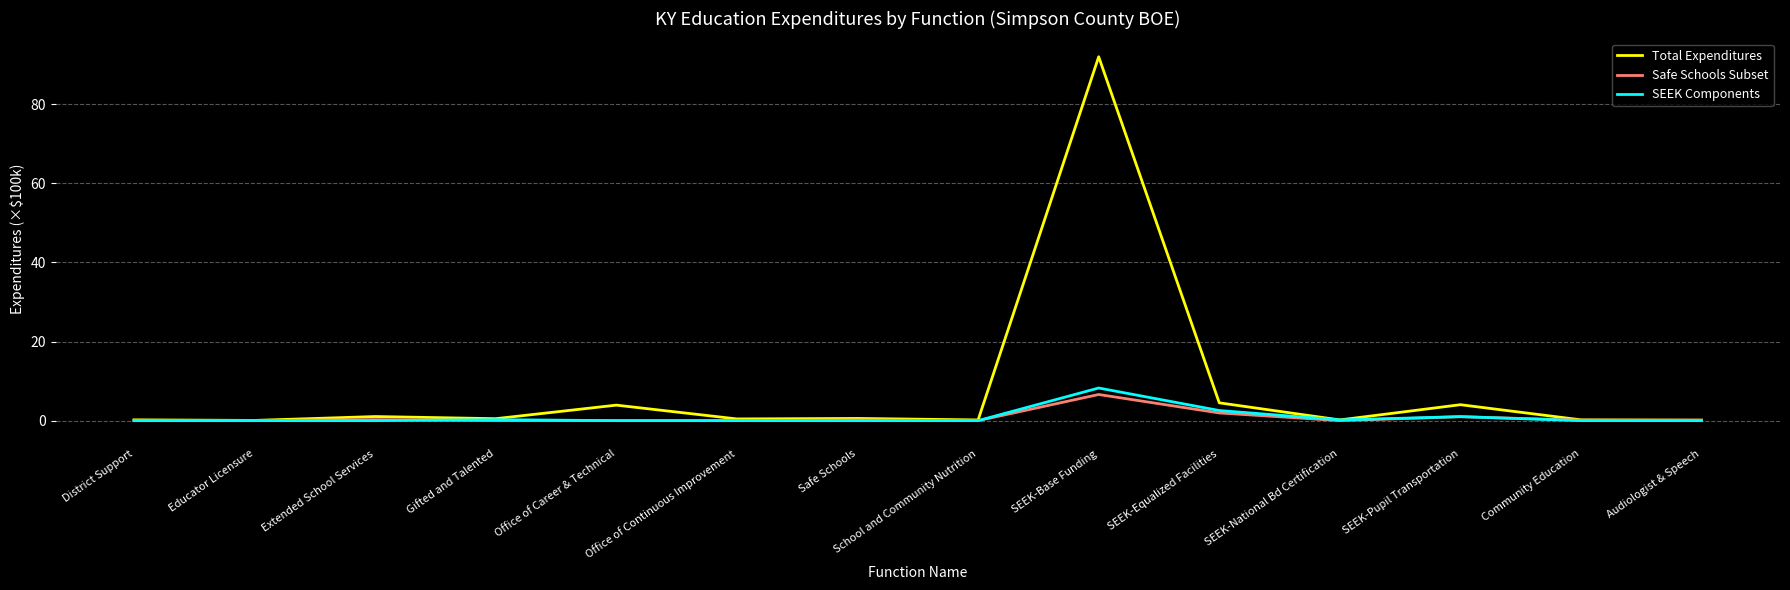

Which series has the widest spread of values?

Total Expenditures